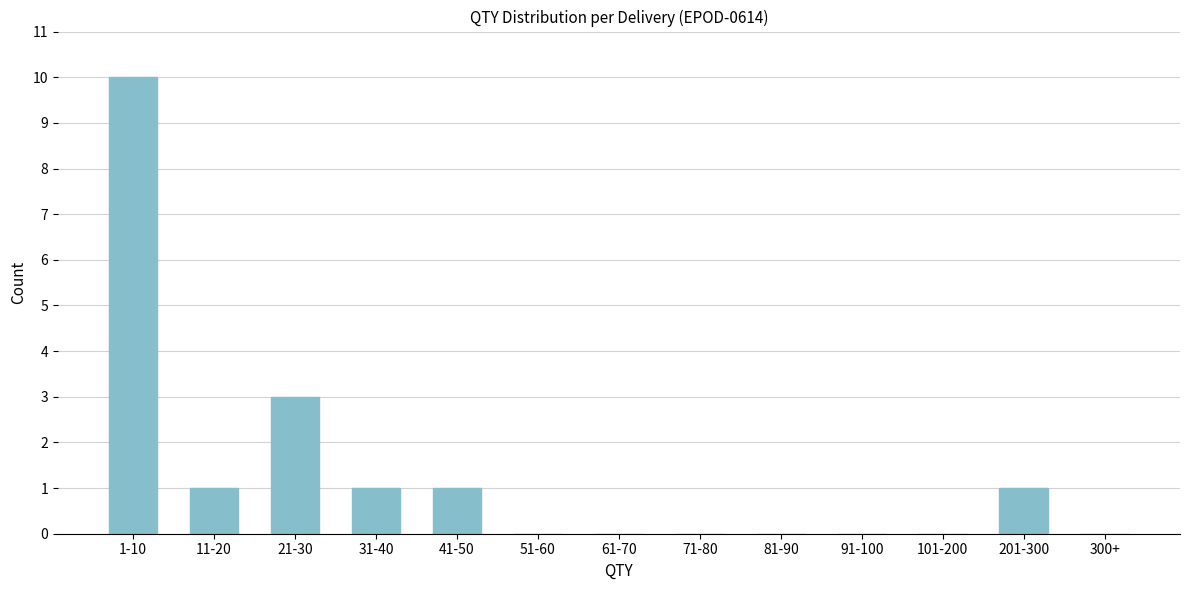

Reading left to right, list all the values displayed in this chart.

1-10=10	11-20=1	21-30=3	31-40=1	41-50=1	51-60=0	61-70=0	71-80=0	81-90=0	91-100=0	101-200=0	201-300=1	300+=0